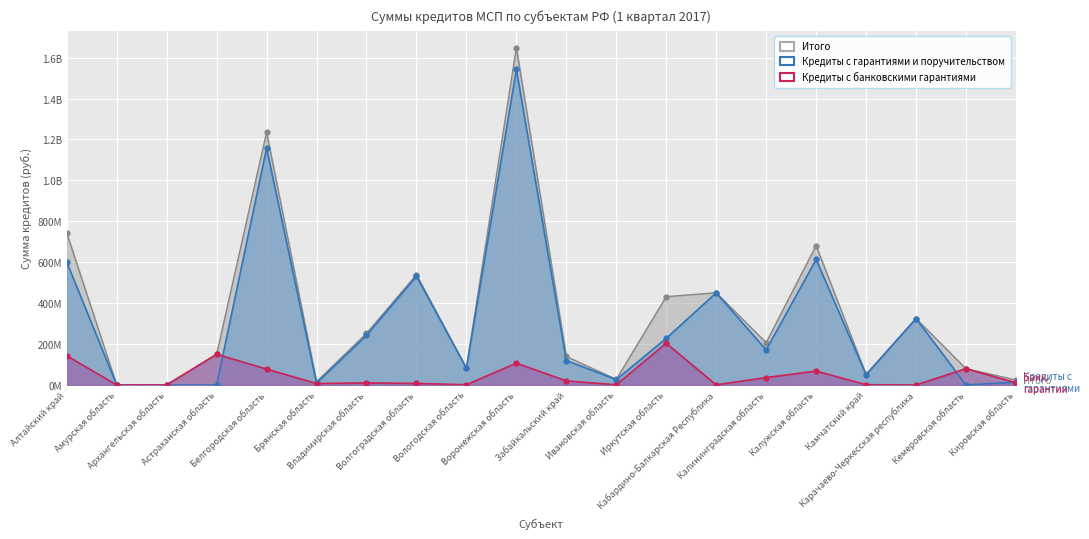

How many data points in Кредиты с гарантиями и поручительством are less than 171108739?

10